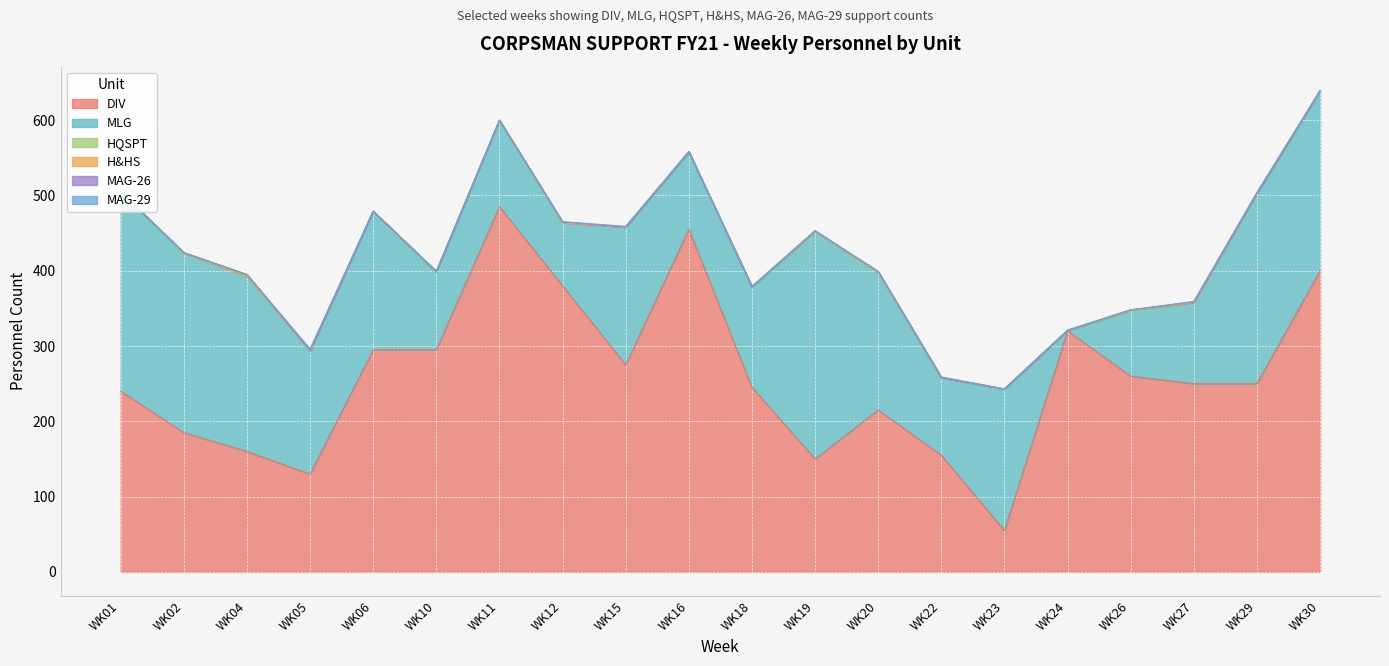

Rank the categories by DIV value from highest to lowest.

WK11, WK16, WK30, WK12, WK24, WK06, WK10, WK15, WK26, WK27, WK29, WK18, WK01, WK20, WK02, WK04, WK22, WK19, WK05, WK23